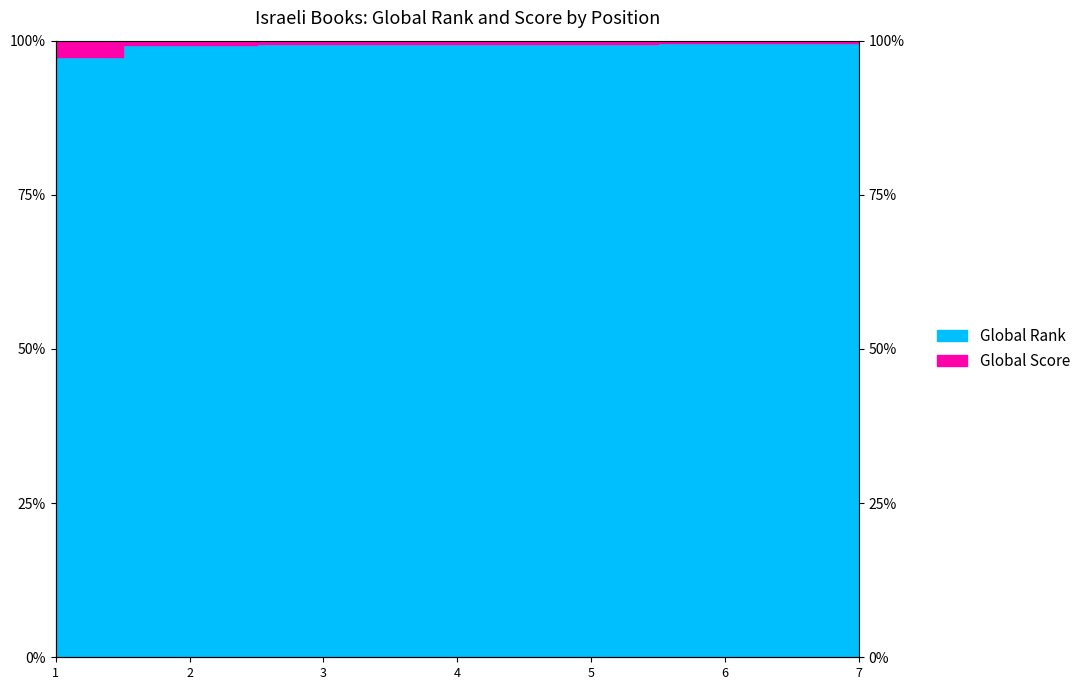

How many values are between 99 and 100?

6